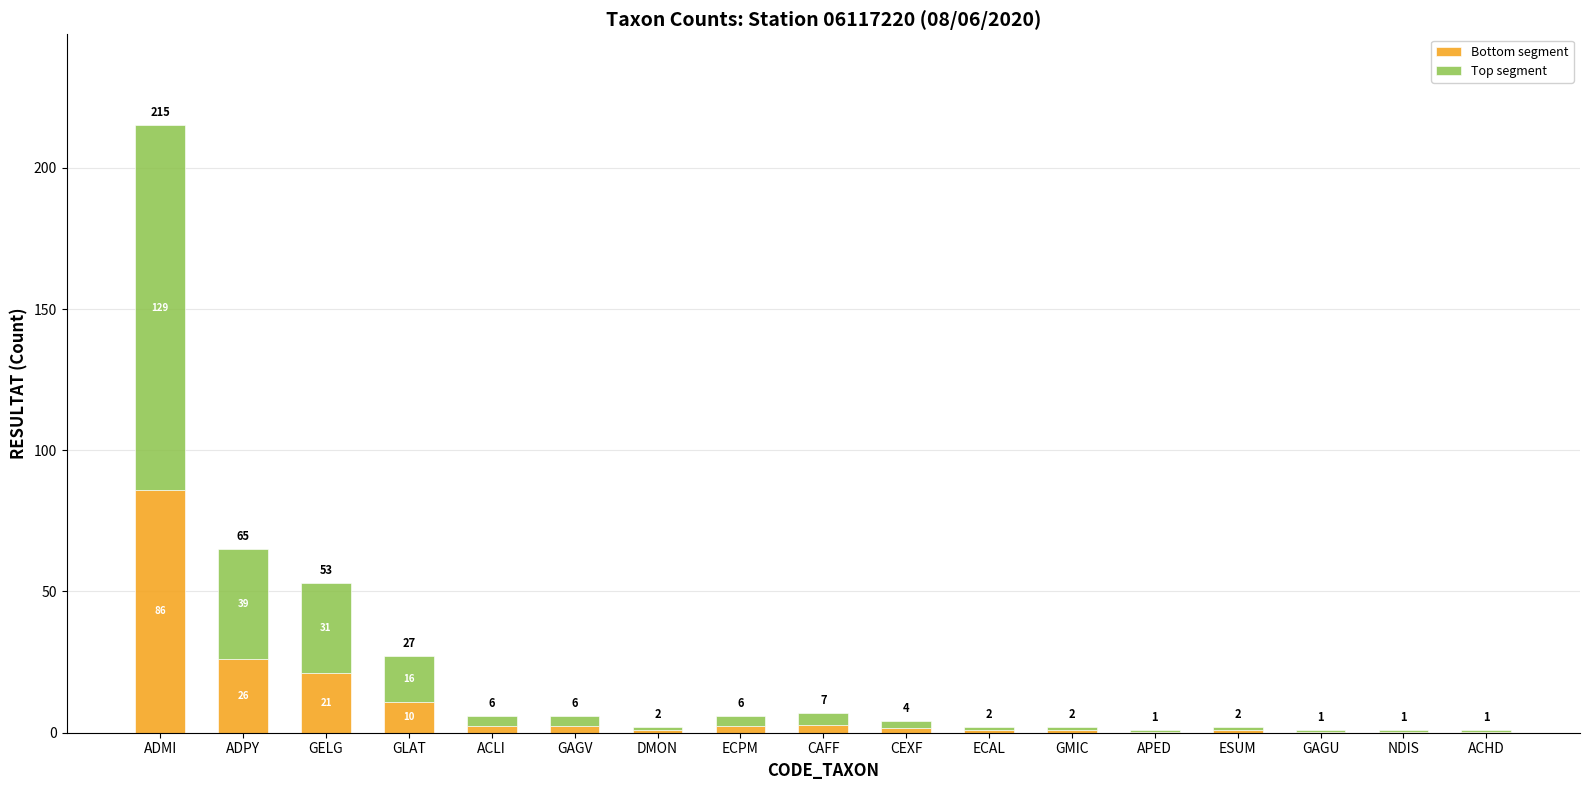

Is it true that Top segment equals 0.6 at ACHD?

True